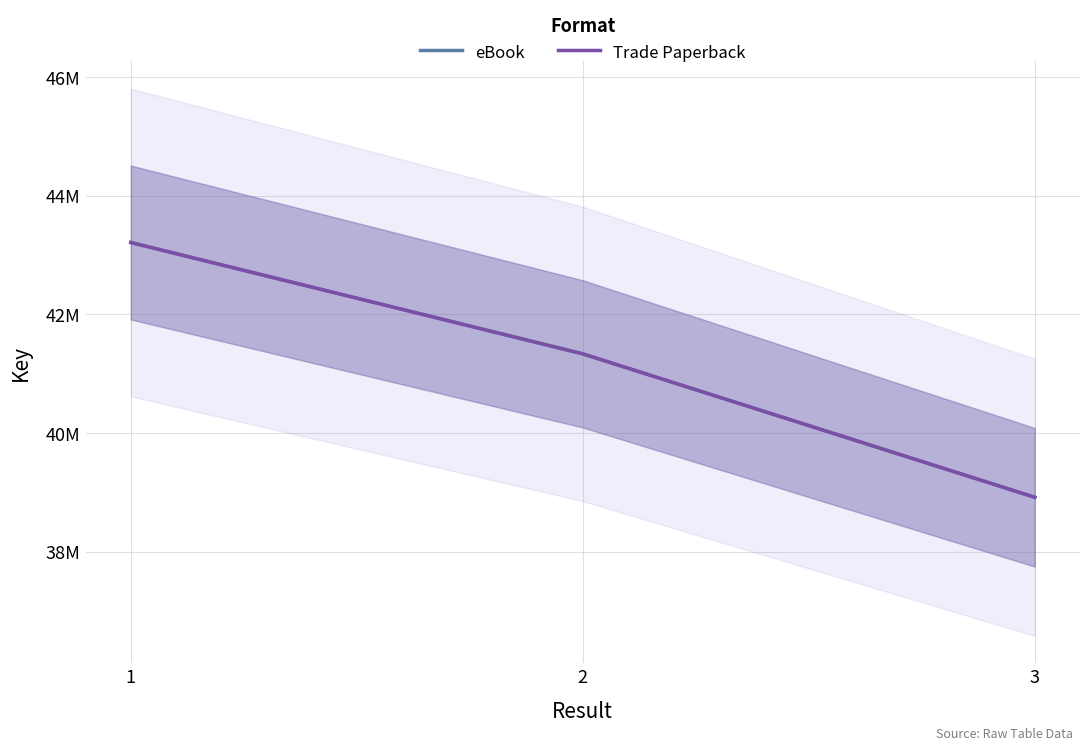

Which series has the widest spread of values?

eBook